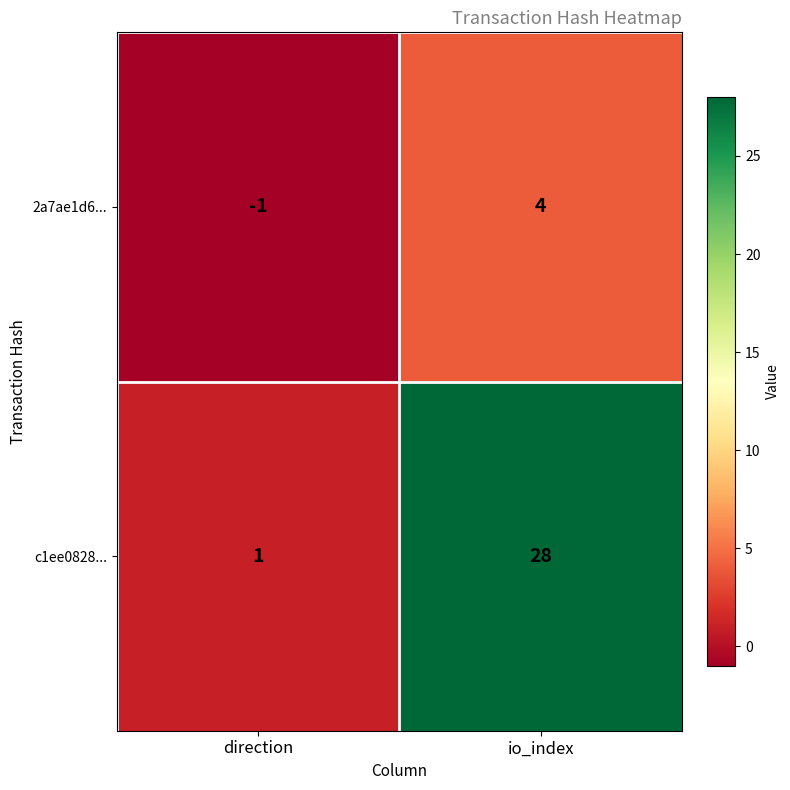

At which category is the sum across all series the highest?

io_index